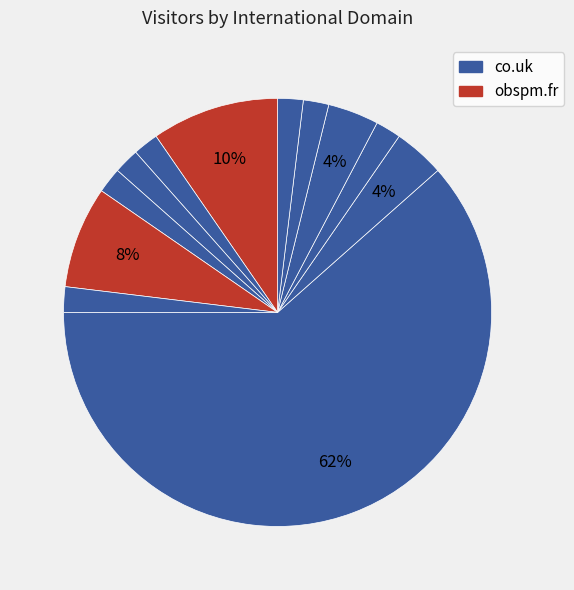

How many segments does this pie chart have?

12